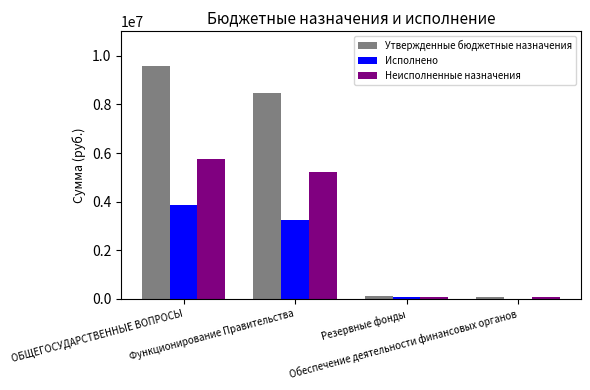

Where does the Неисполненные назначения series first go above 5230821?

ОБЩЕГОСУДАРСТВЕННЫЕ ВОПРОСЫ